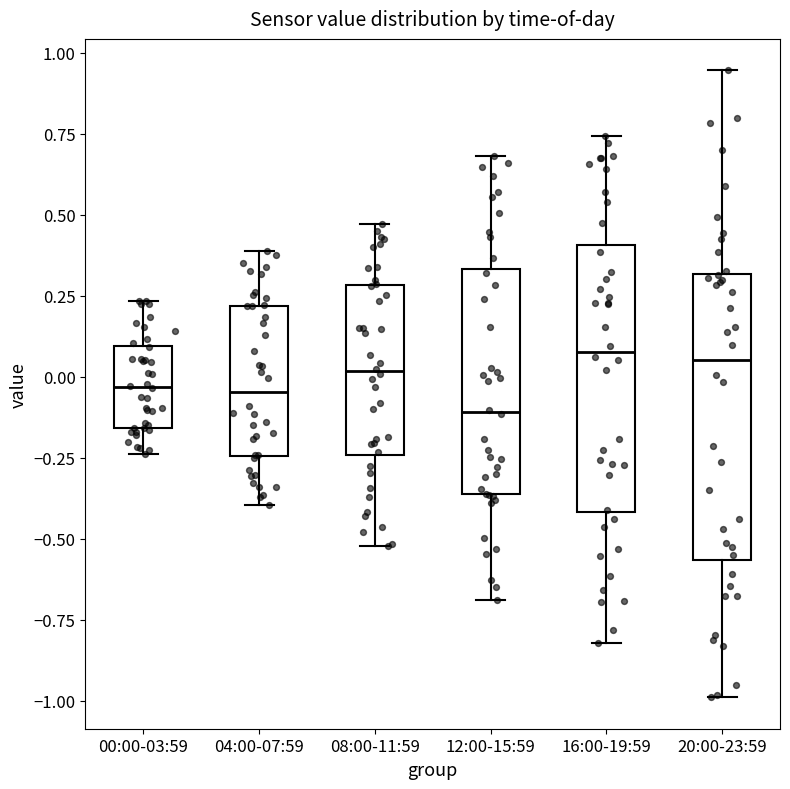

Reading left to right, transcribe this box plot: for each box, give where its median line is, the range the box spans, and where its two whiskers end, as read against the y-axis. The values are not printed on the chart, so give them approximately, as read against the axis.

00:00-03:59: median -0.05, box -0.15 to 0.10, whiskers -0.25 to 0.25
04:00-07:59: median -0.05, box -0.25 to 0.20, whiskers -0.40 to 0.40
08:00-11:59: median 0.00, box -0.25 to 0.30, whiskers -0.50 to 0.45
12:00-15:59: median -0.10, box -0.35 to 0.35, whiskers -0.70 to 0.70
16:00-19:59: median 0.10, box -0.40 to 0.40, whiskers -0.80 to 0.75
20:00-23:59: median 0.05, box -0.55 to 0.30, whiskers -1.00 to 0.95